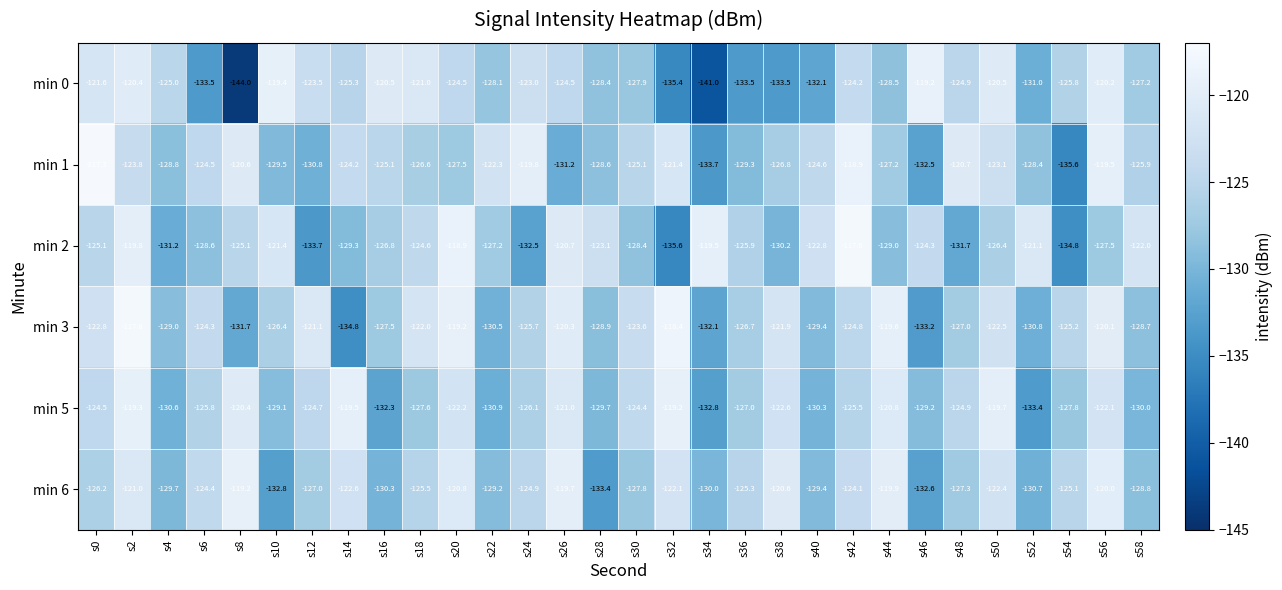

At which category is the sum across all series the highest?

s2